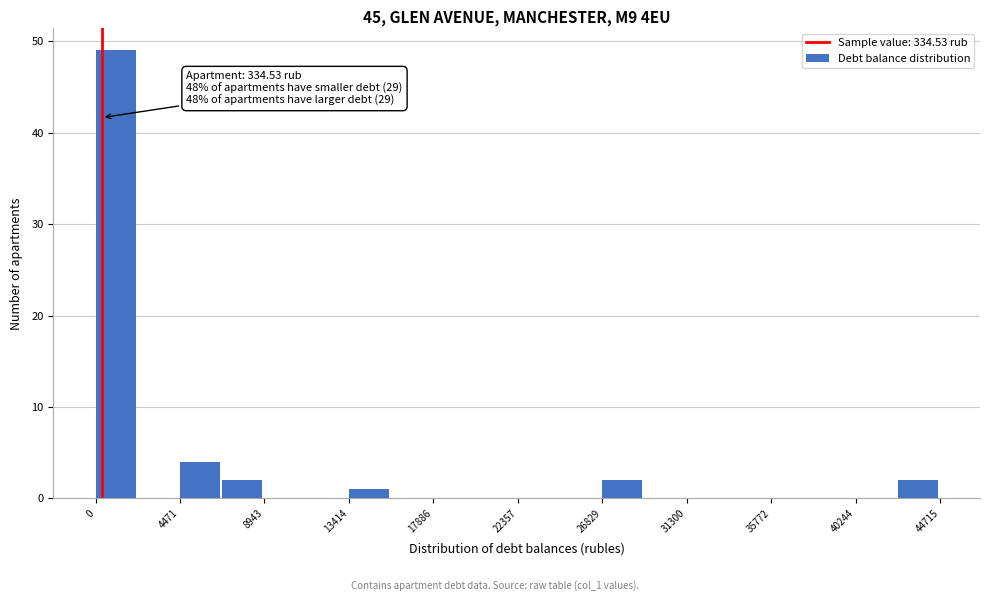

Which range on the x-axis has the tallest bar?

0 to 2000